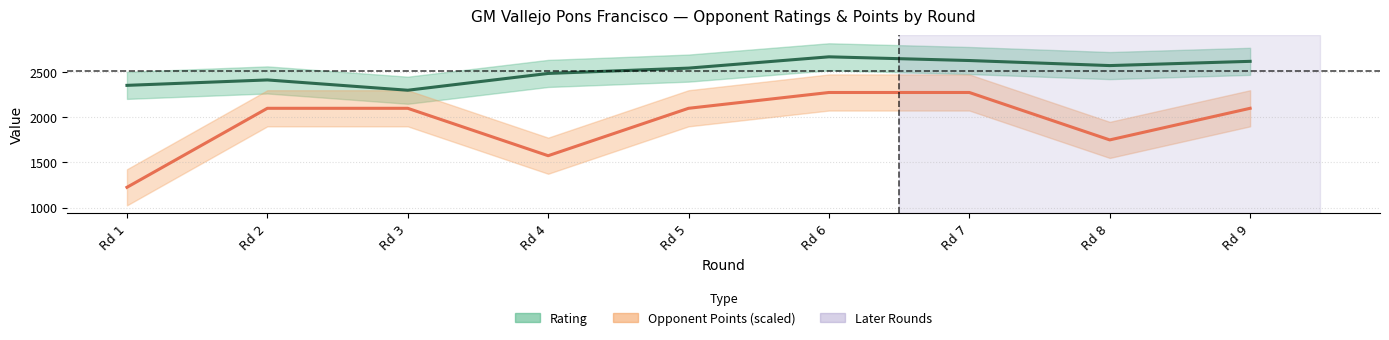

How many Opponent Points (scaled) values are between 1750 and 2100?

5